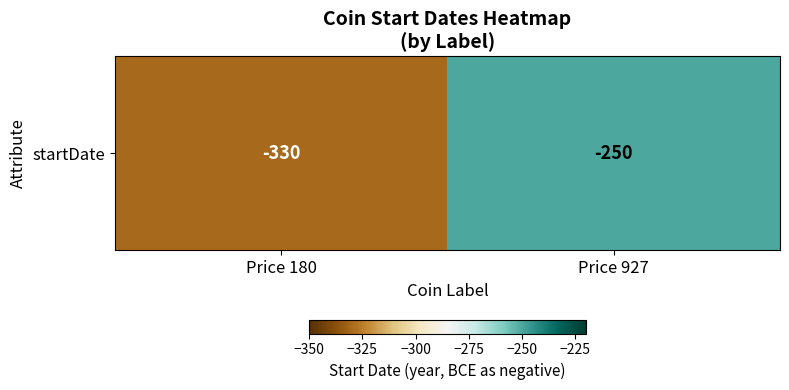

What is the sum of the values at Price 180 and Price 927?

-580